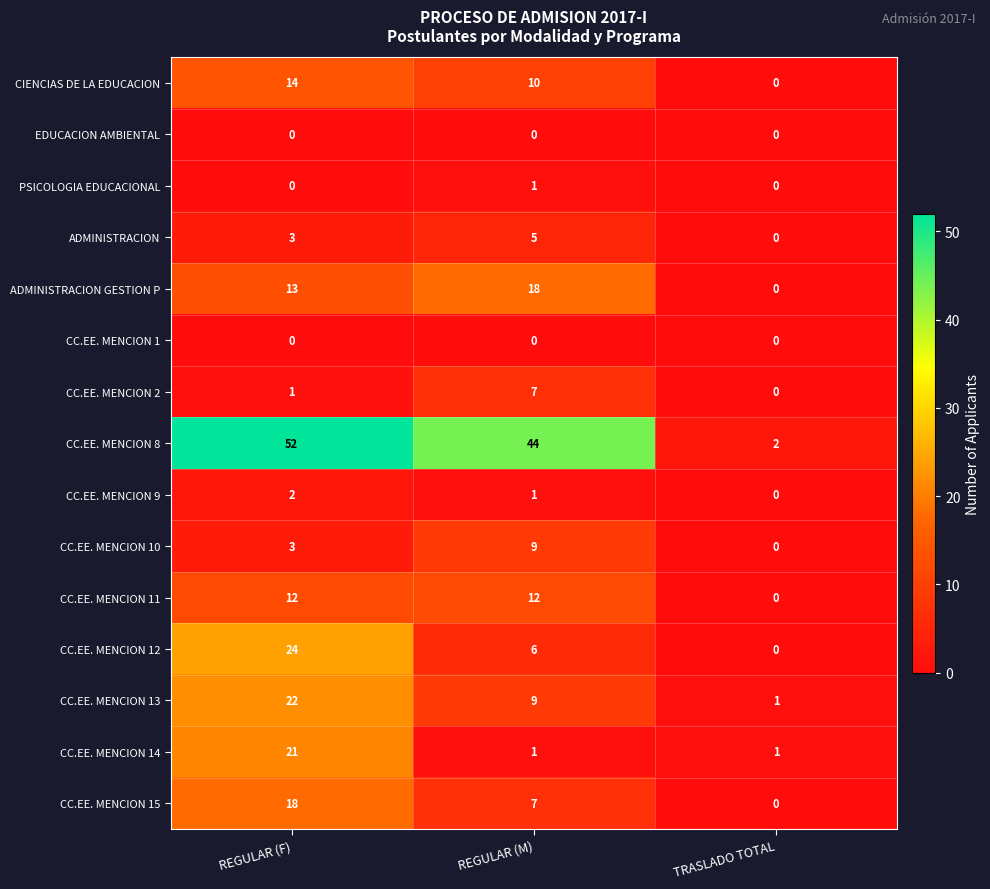

Which series has the largest range (max minus min)?

CC.EE. MENCION 8